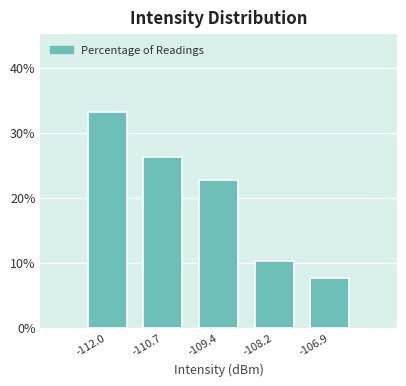

Reading left to right, list every bar in this chart as the range it spans on the x-axis followed by its height. Neither the bar edges nor the heights are printed on the chart, so give them approximately, as read against the axes.

-112.6 to -111.4: 33
-111.4 to -110.0: 26
-110.0 to -108.8: 23
-108.8 to -107.6: 10
-107.6 to -106.2: 8